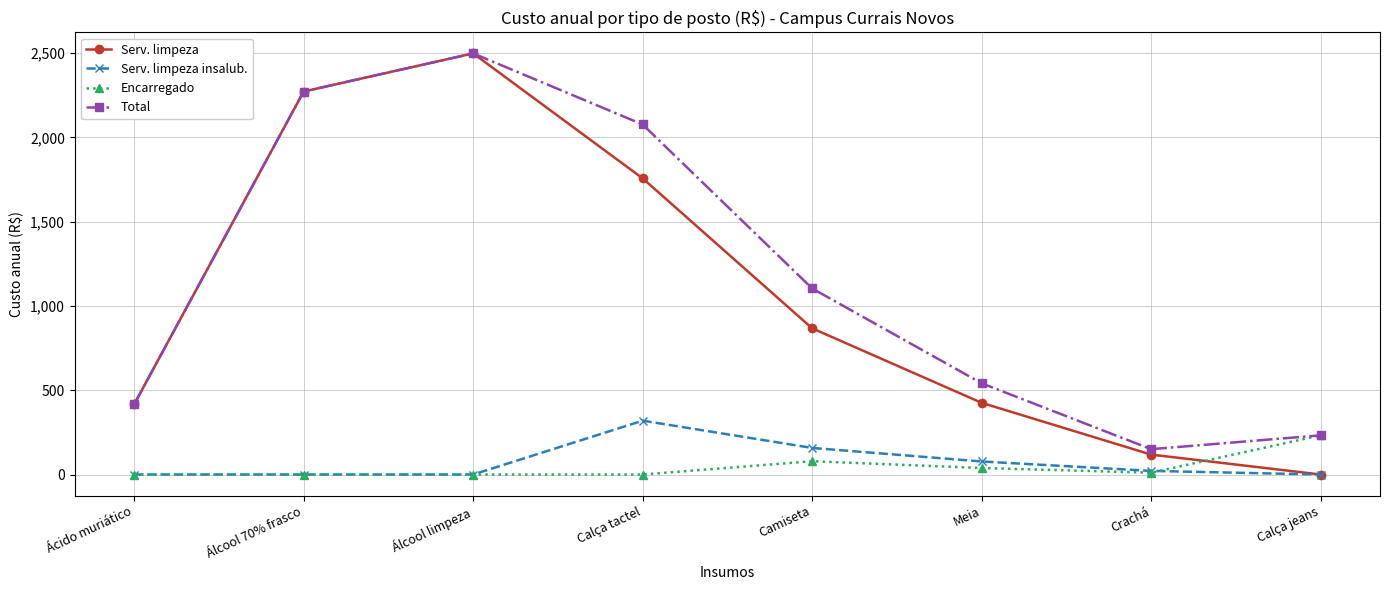

At how many categories does at least one series exceed 1820?

3